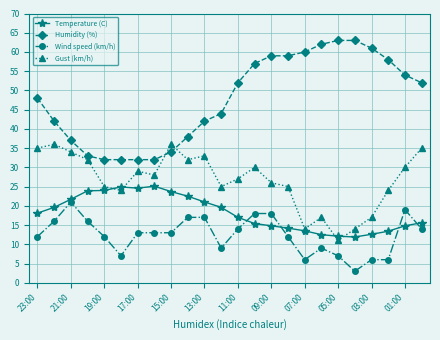

True or false: Wind speed (km/h) has more than 1 interior local peaks.

True